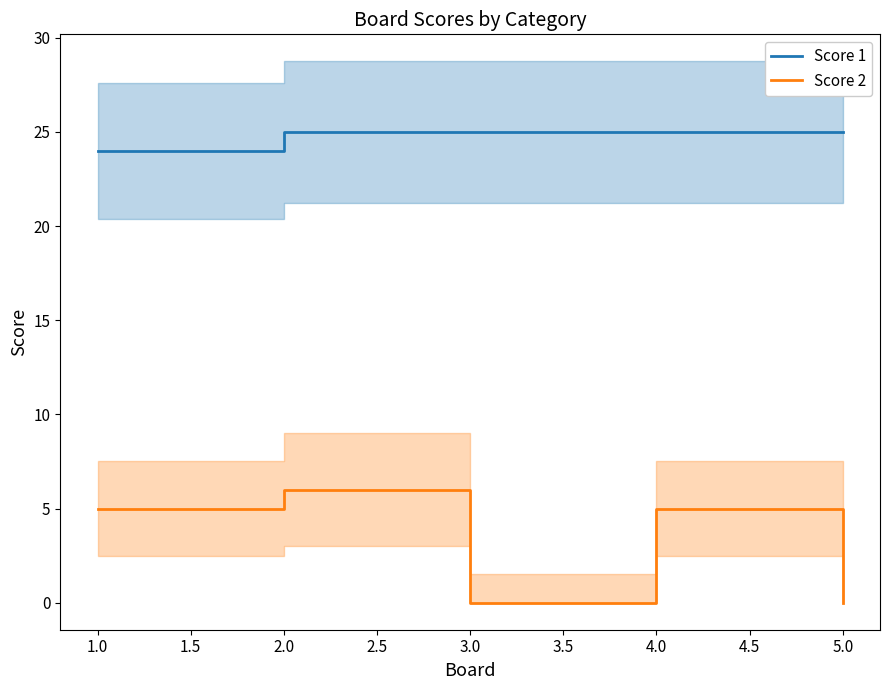

How many lines are shown in the chart?

2